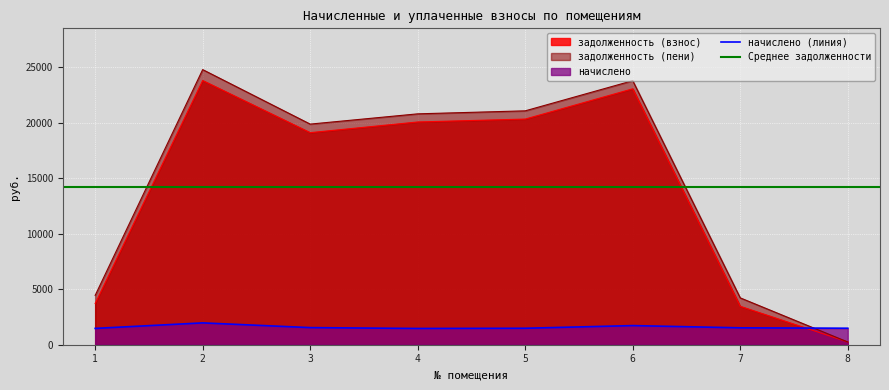

What is the value of the начислено point at the 6th from the left?

1724.6